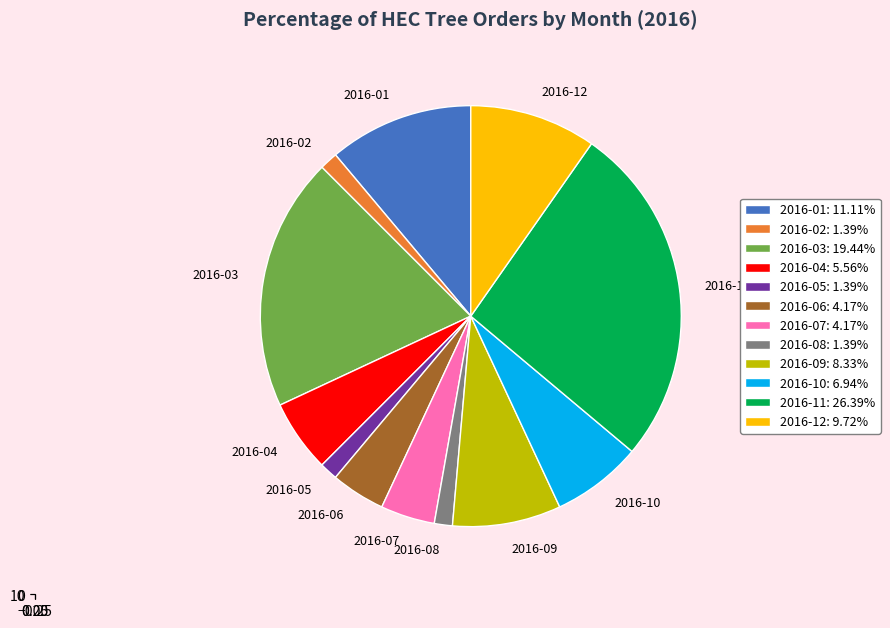

Between 2016-11 and 2016-06, which is larger?

2016-11